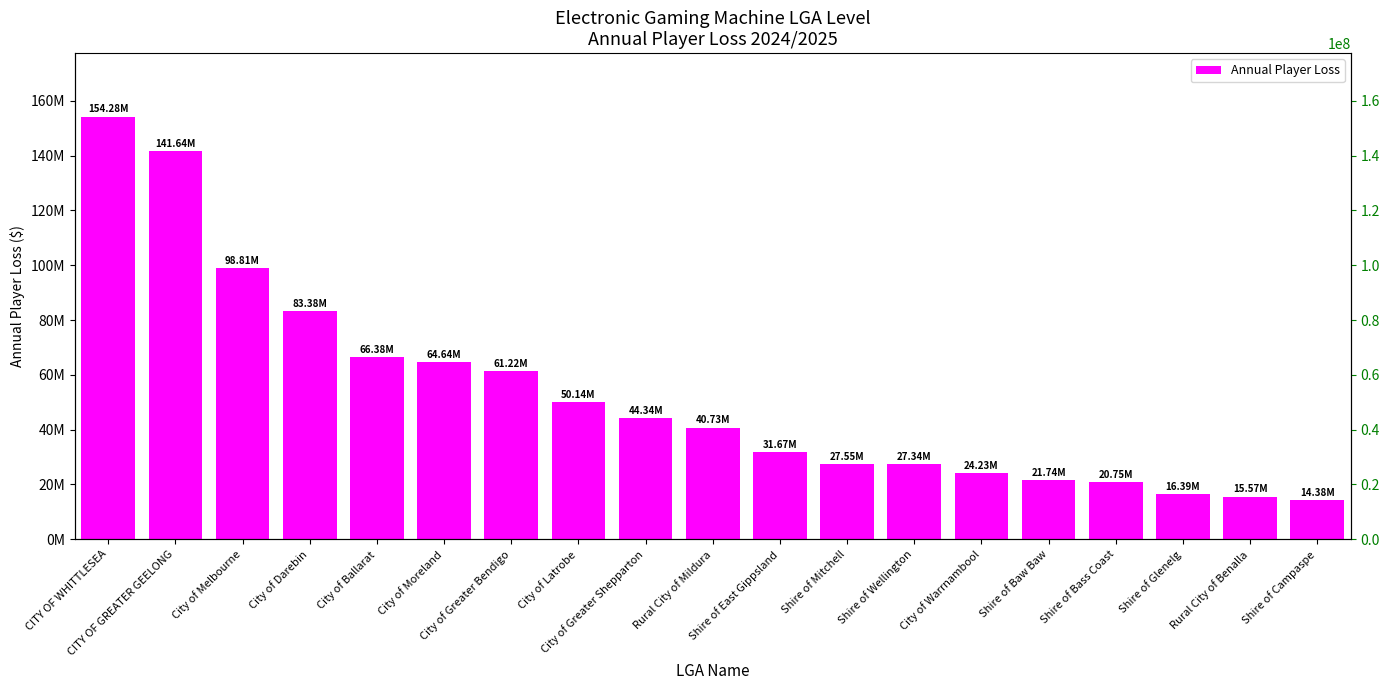

What is the change in value from City of Warrnambool to Shire of Glenelg?

-7836968.6